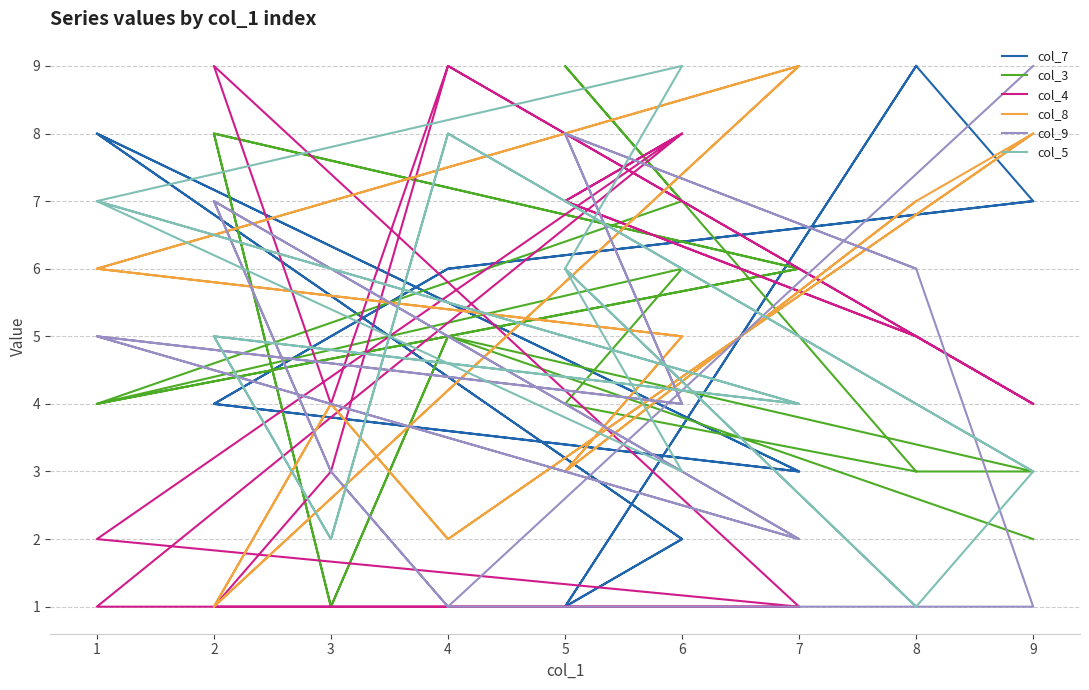

Reading left to right, list all the values displayed in this chart.

col_7: 9	1	2	8	3	4	5	6	7	9	1	2	8	3	4	5	6	7
col_3: 3	4	6	4	6	8	1	5	3	3	9	7	4	6	8	1	5	2
col_4: 5	7	8	1	1	9	4	9	4	5	7	8	2	1	1	3	9	4
col_8: 7	3	5	6	9	1	4	2	8	7	3	5	6	9	1	4	2	8
col_9: 6	8	4	5	2	7	3	1	1	6	8	4	5	2	7	3	1	9
col_5: 1	6	3	7	4	5	2	8	3	1	6	9	7	4	5	2	8	3